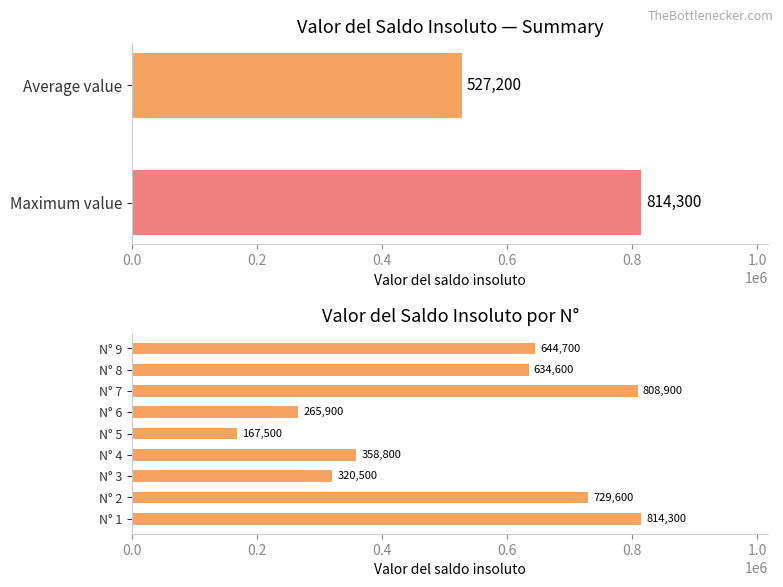

Does the chart contain stacked bars?

No